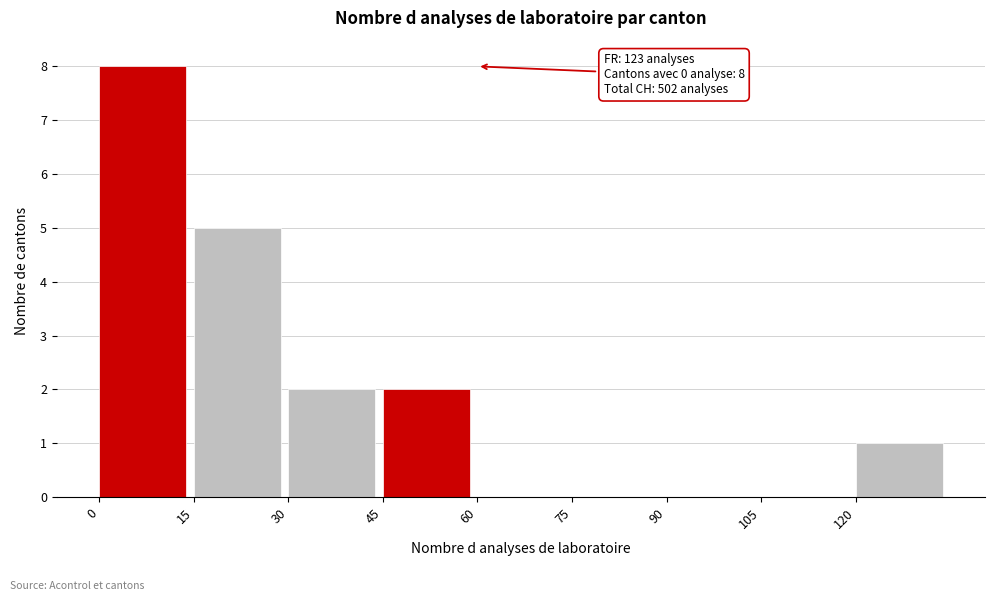

Which range on the x-axis has the tallest bar?

0 to 15